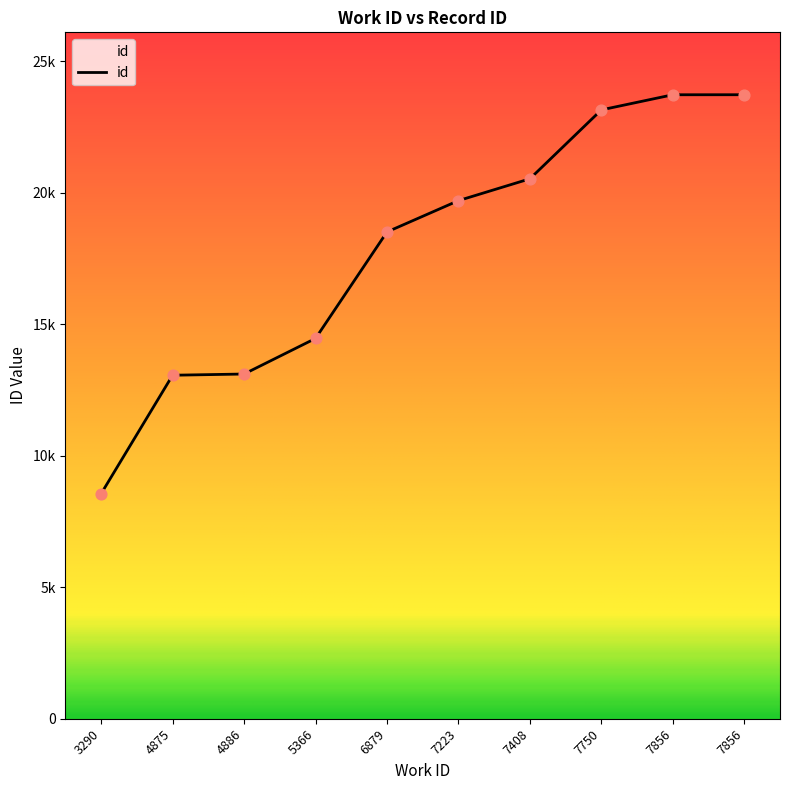

Which has a higher value, 5366 or 3290?

5366